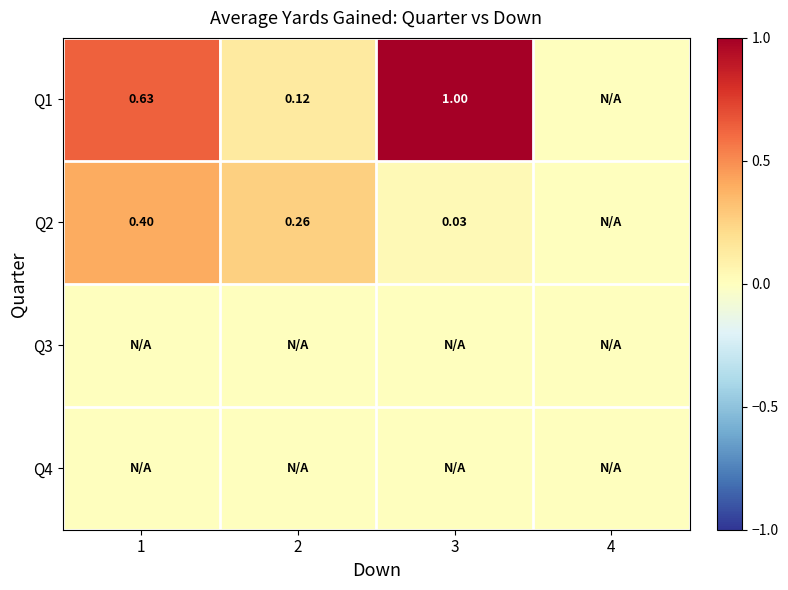

What is the total value across all series at 3?

1.0